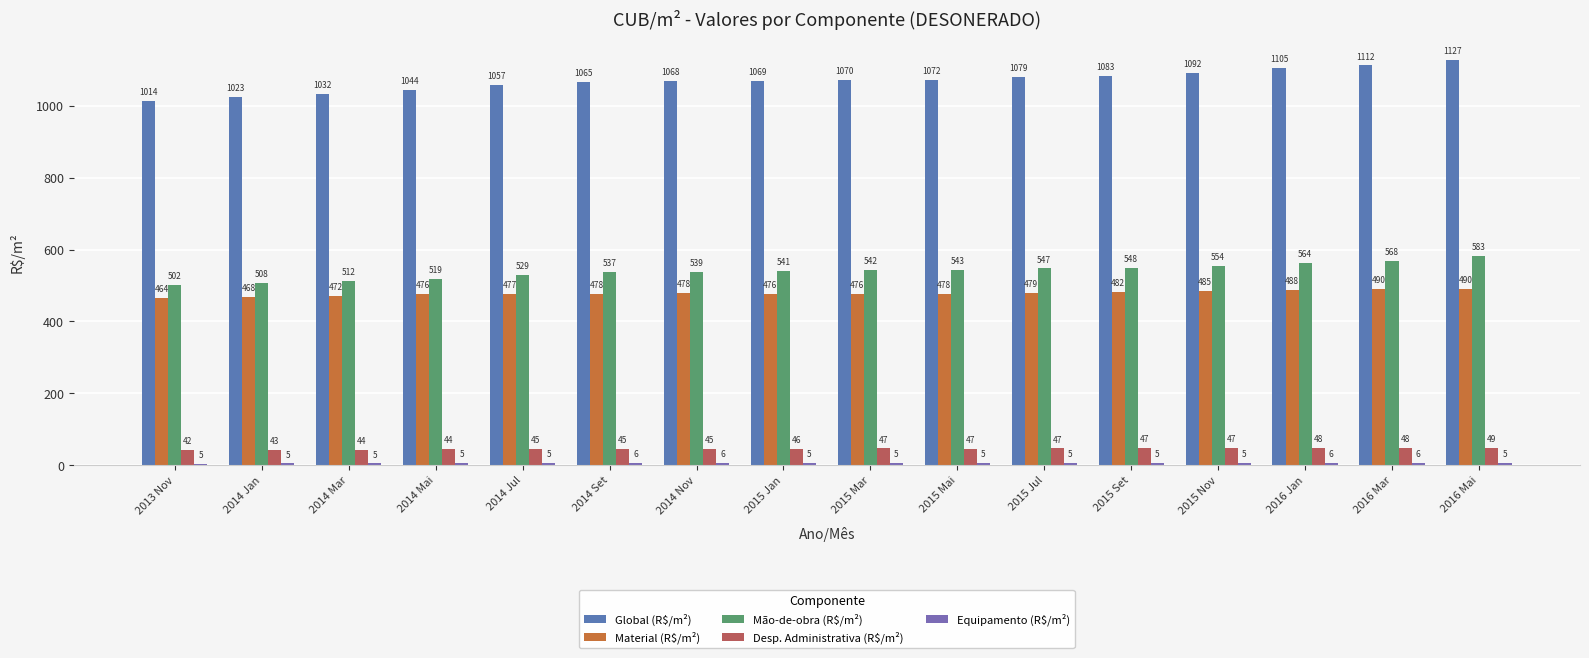

What is the label of the 8th bar from the right?

2015 Mar